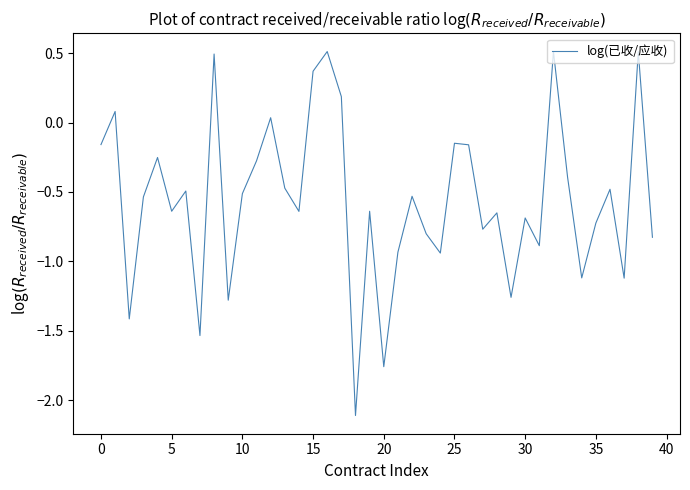

What is the difference between the second highest and second lowest values?

2.3